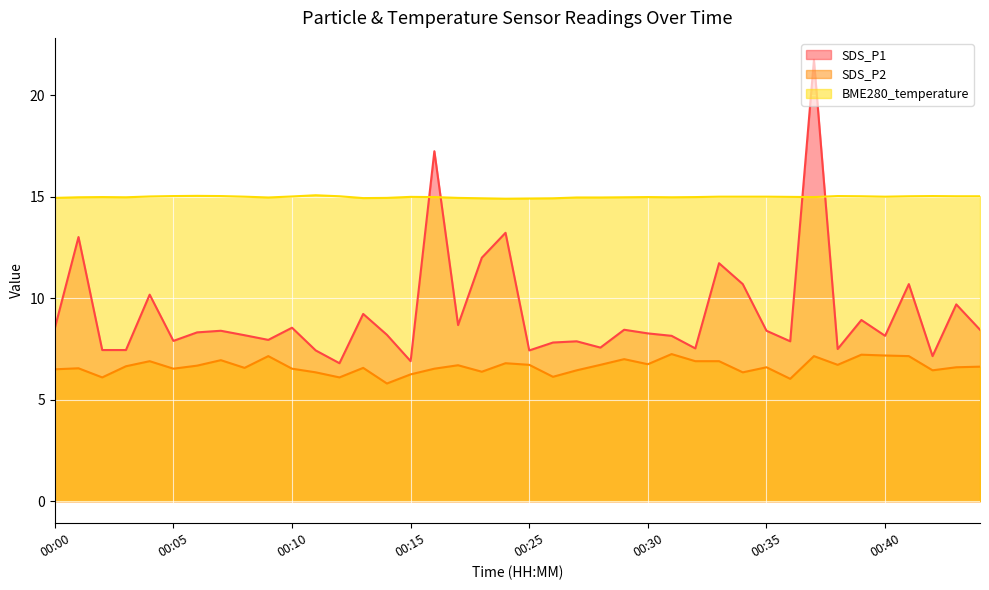

How many lines are shown in the chart?

3